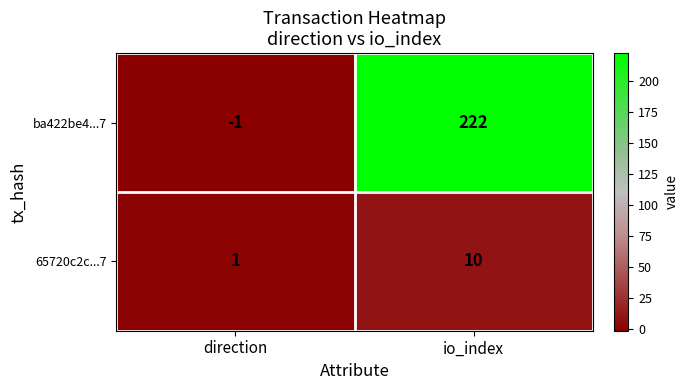

At which category is the sum across all series the highest?

io_index